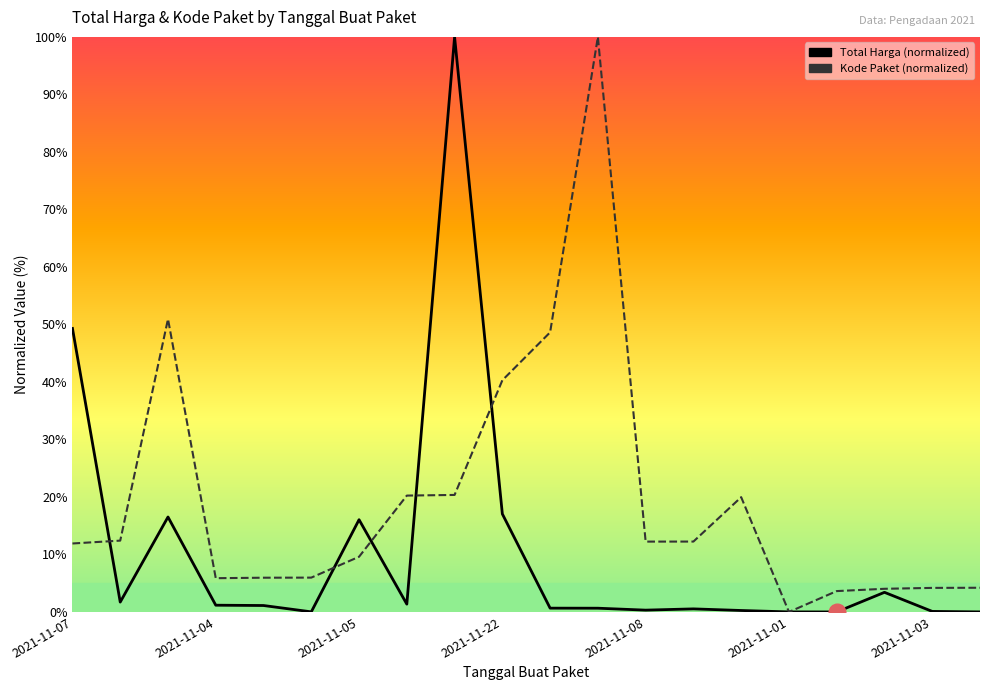

The value of Total Harga at 2021-11-08 is 0.3. True or false?

True